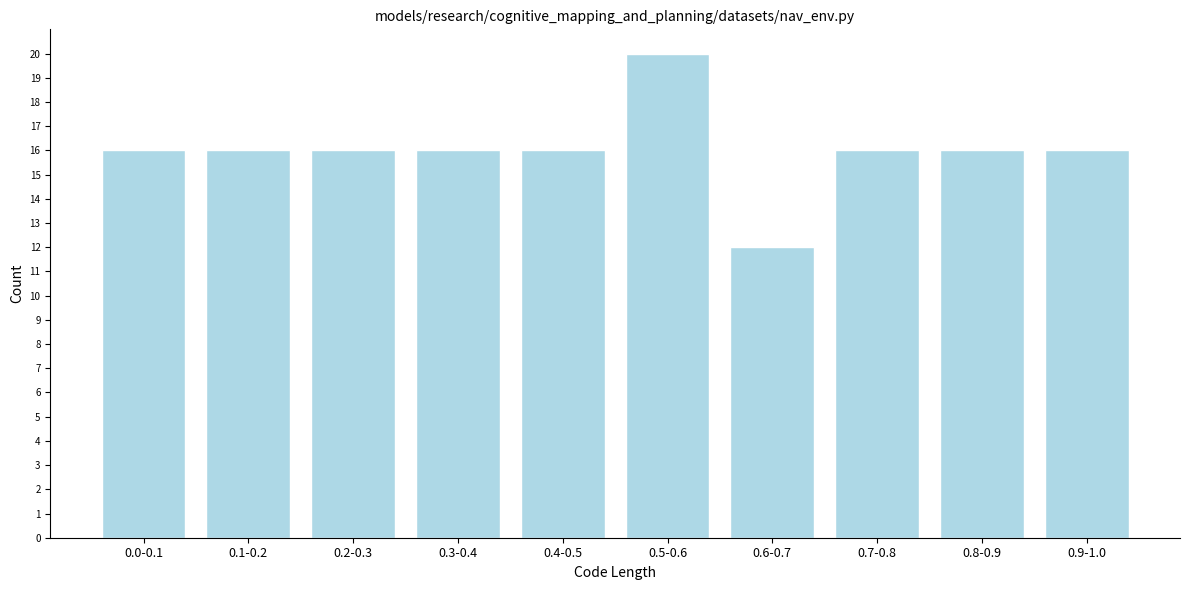

Reading right to left, list all the values displayed in this chart.

16	16	16	12	20	16	16	16	16	16